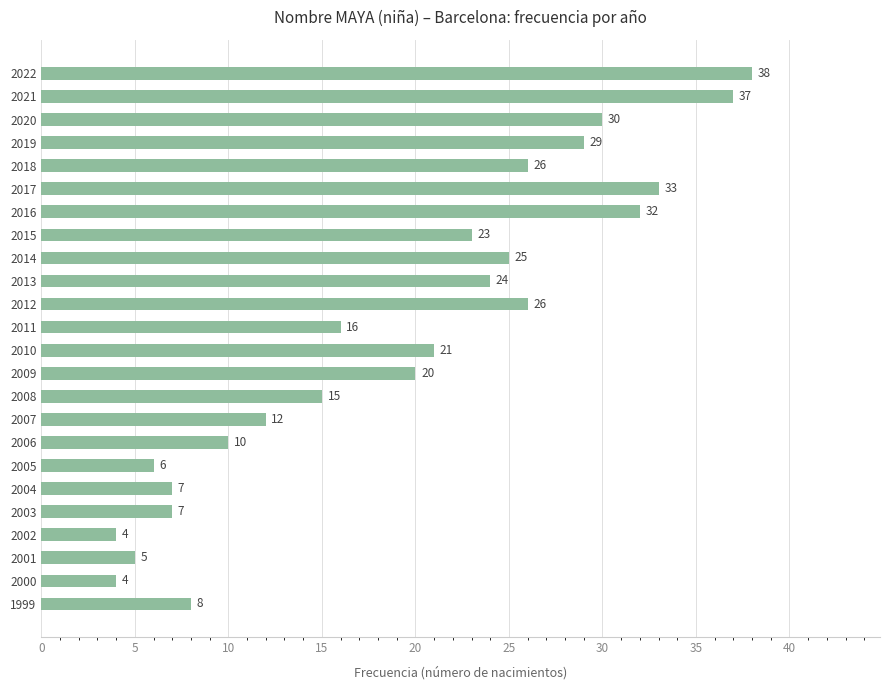

Which has a higher value, 2005 or 2008?

2008